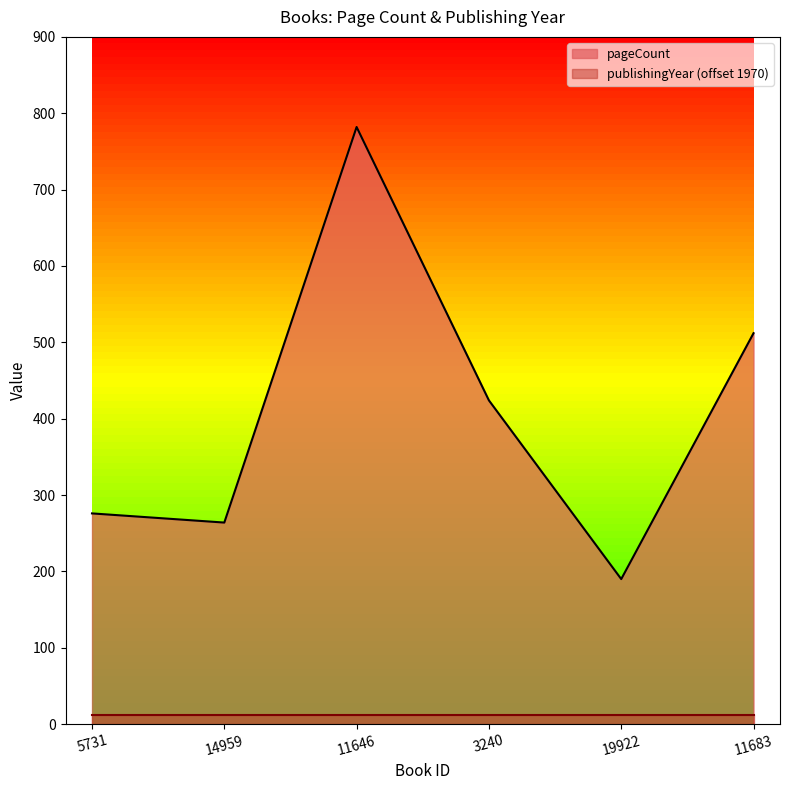

Rank the categories by value from highest to lowest.

11646, 11683, 3240, 5731, 14959, 19922